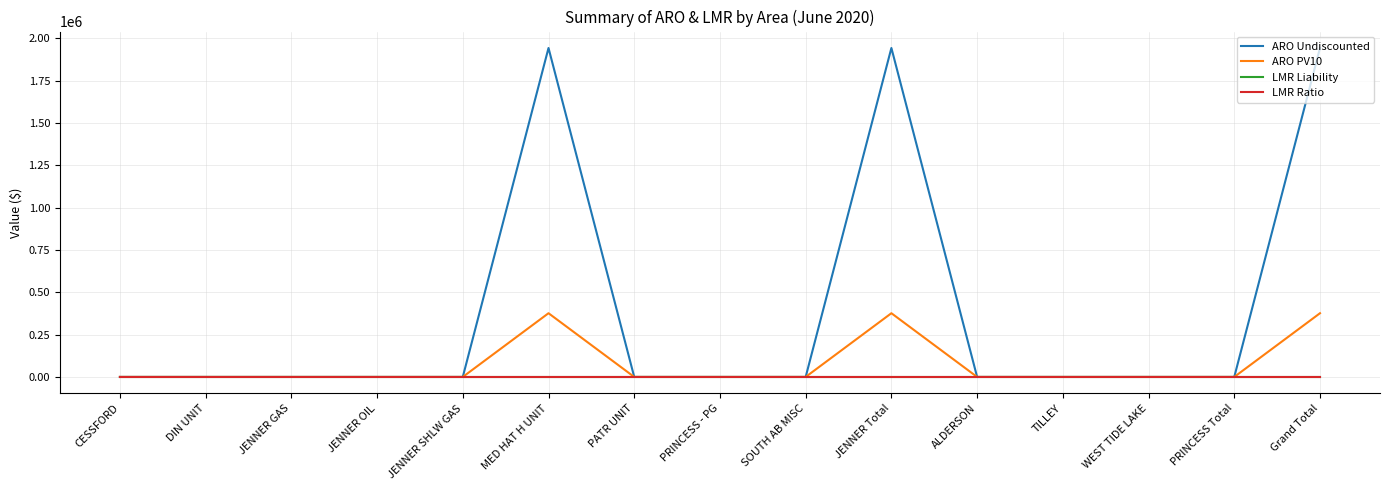

Reading left to right, transcribe all the data shown in this chart.

ARO Undiscounted: CESSFORD=0.0	DIN UNIT=0.0	JENNER GAS=0.0	JENNER OIL=0.0	JENNER SHLW GAS=0.0	MED HAT H UNIT=1943808.4	PATR UNIT=0.0	PRINCESS - PG=0.0	SOUTH AB MISC=0.0	JENNER Total=1943808.4	ALDERSON=0.0	TILLEY=0.0	WEST TIDE LAKE=0.0	PRINCESS Total=0.0	Grand Total=1943808.4
ARO PV10: CESSFORD=0.0	DIN UNIT=0.0	JENNER GAS=0.0	JENNER OIL=0.0	JENNER SHLW GAS=0.0	MED HAT H UNIT=376536.2	PATR UNIT=0.0	PRINCESS - PG=0.0	SOUTH AB MISC=0.0	JENNER Total=376536.2	ALDERSON=0.0	TILLEY=0.0	WEST TIDE LAKE=0.0	PRINCESS Total=0.0	Grand Total=376536.2
LMR Liability: CESSFORD=0.0	DIN UNIT=0.0	JENNER GAS=0.0	JENNER OIL=0.0	JENNER SHLW GAS=0.0	MED HAT H UNIT=0.0	PATR UNIT=0.0	PRINCESS - PG=0.0	SOUTH AB MISC=0.0	JENNER Total=0.0	ALDERSON=0.0	TILLEY=0.0	WEST TIDE LAKE=0.0	PRINCESS Total=0.0	Grand Total=0.0
LMR Ratio: CESSFORD=0.0	DIN UNIT=0.0	JENNER GAS=0.0	JENNER OIL=0.0	JENNER SHLW GAS=0.0	MED HAT H UNIT=0.0	PATR UNIT=0.0	PRINCESS - PG=0.0	SOUTH AB MISC=0.0	JENNER Total=0.0	ALDERSON=0.0	TILLEY=0.0	WEST TIDE LAKE=0.0	PRINCESS Total=0.0	Grand Total=0.0